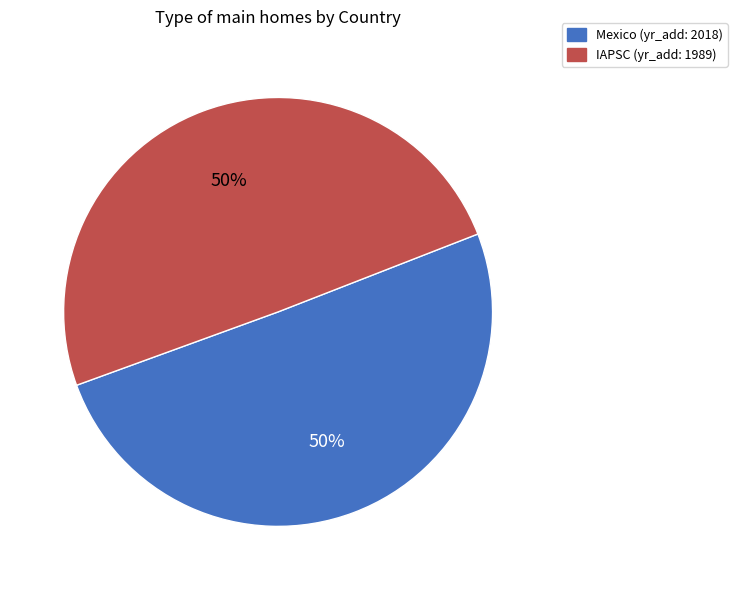

The Mexico slice represents 50% of the pie. True or false?

True